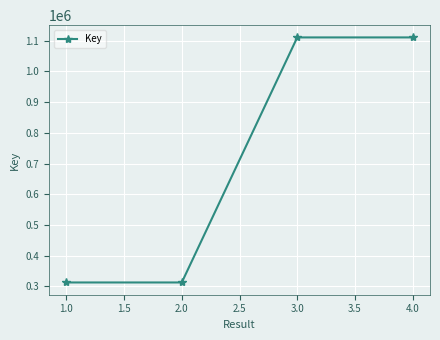

What is the value of the 1st point from the left?

312739